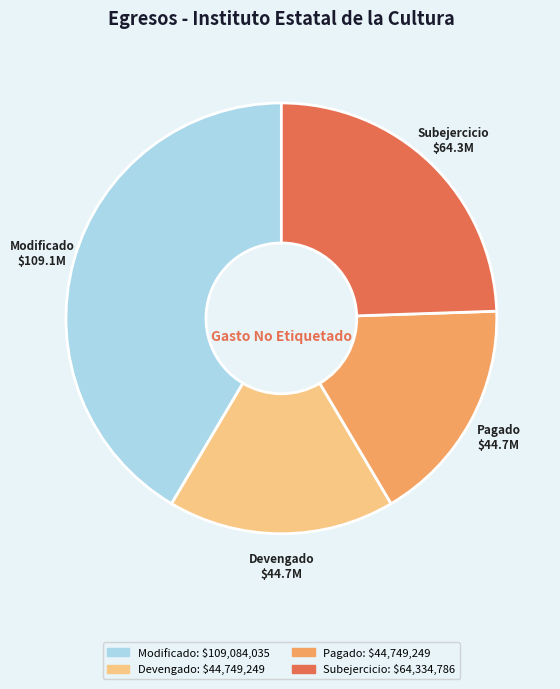

How many segments does this pie chart have?

4